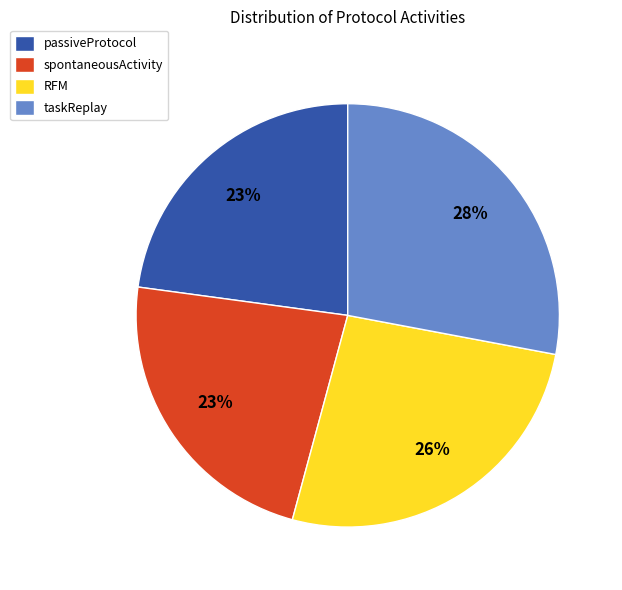

To the nearest percent, what portion does taskReplay represent?

28%